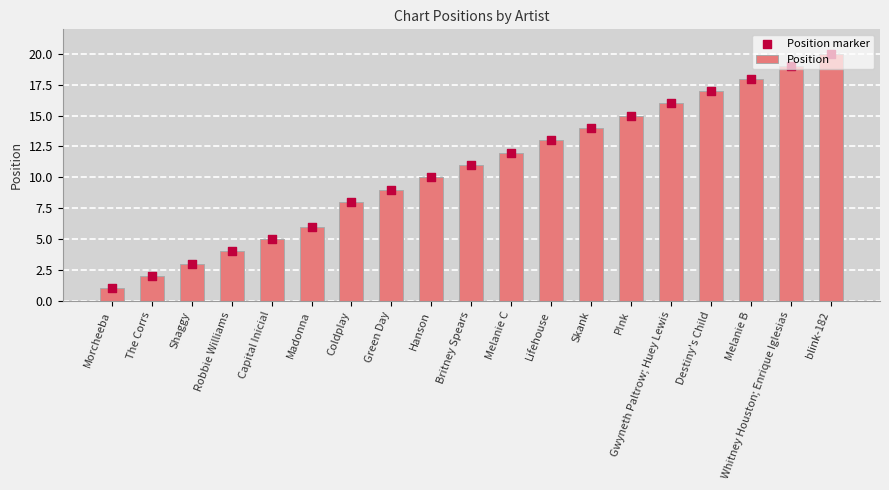

What is the total value across all series at Britney Spears?

22